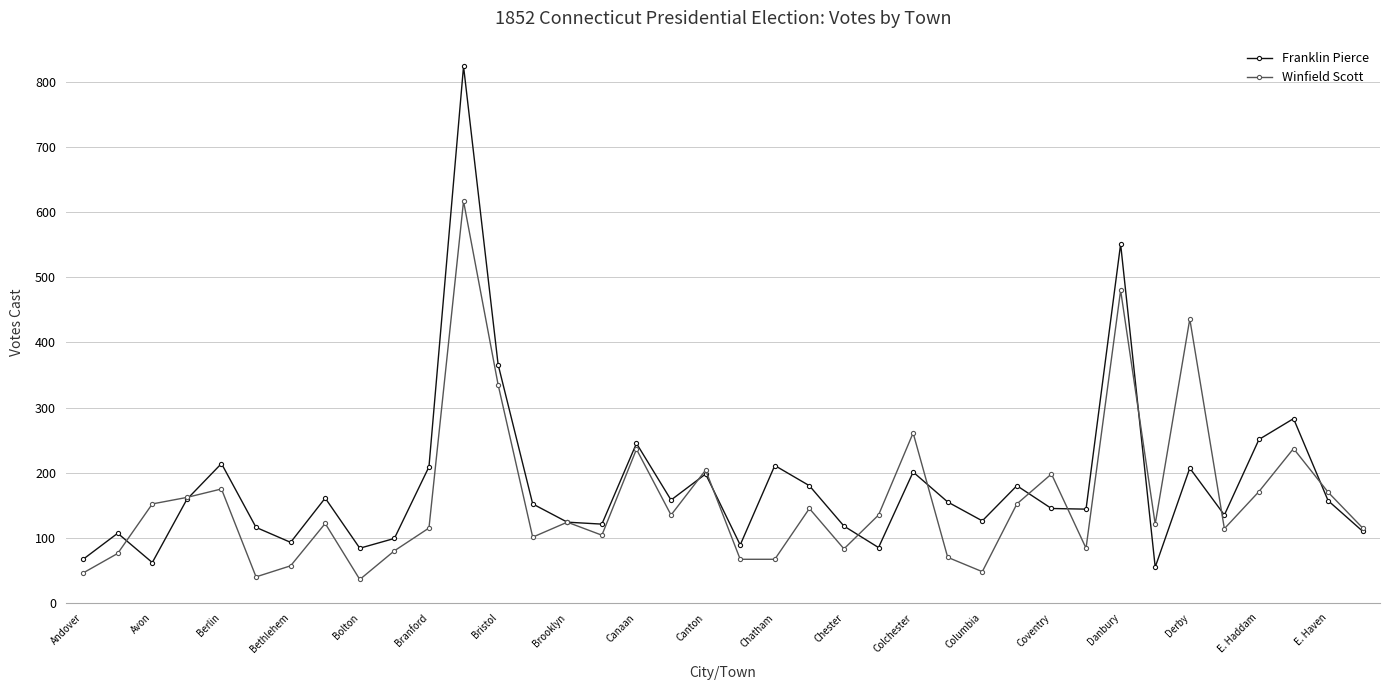

True or false: Franklin Pierce has more than 0 points higher than both neighbors.

True